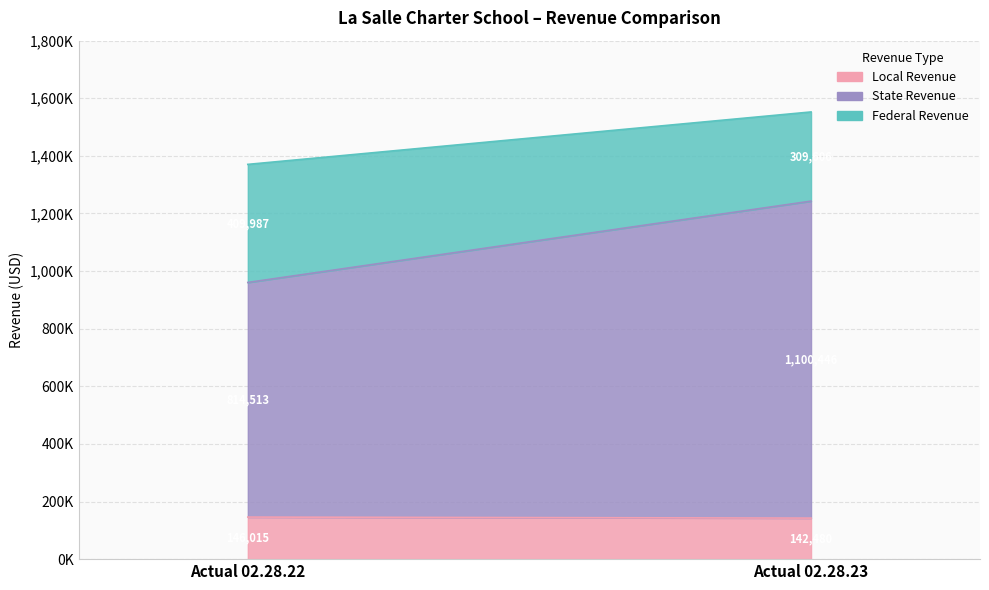

Rank the series at Actual 02.28.22 from lowest to highest value.

Local Revenue, Federal Revenue, State Revenue